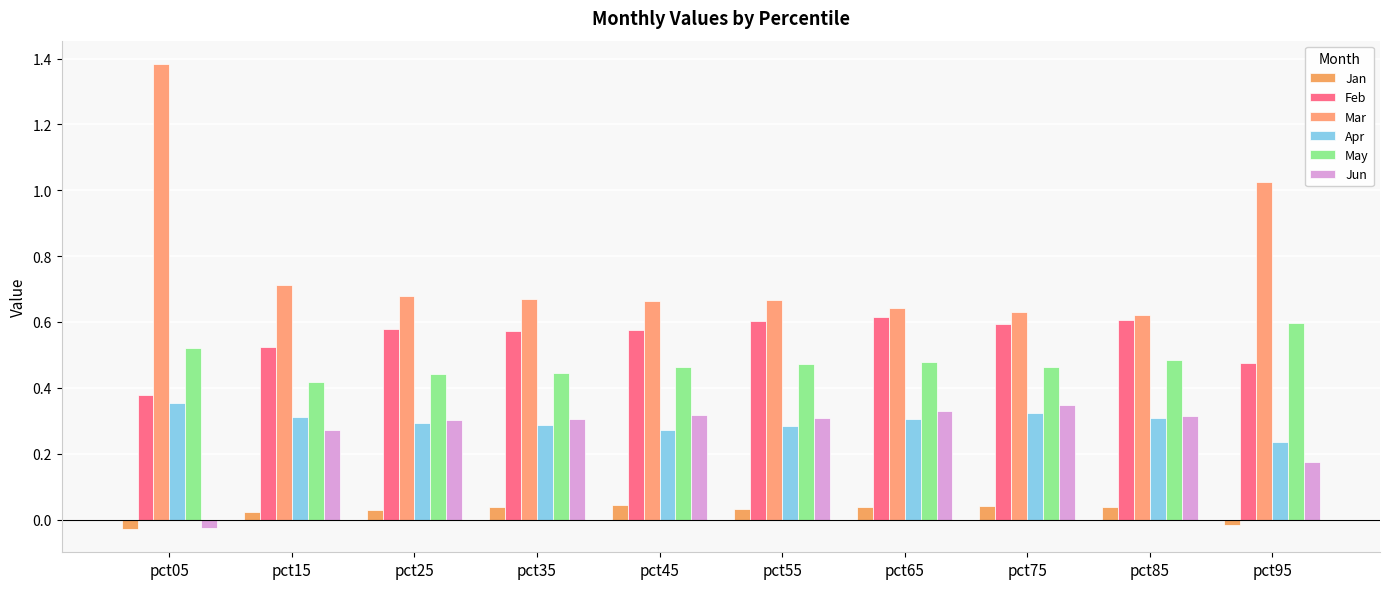

How many series are shown in this chart?

6